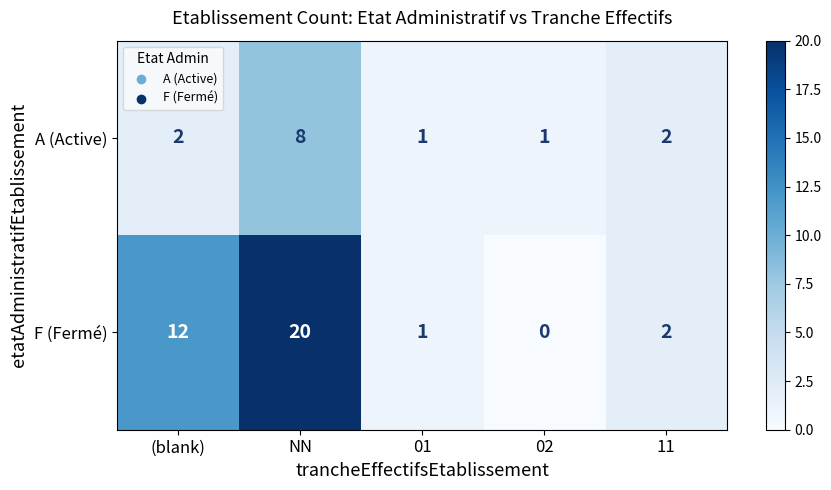

At which label does A (Active) reach its peak?

NN